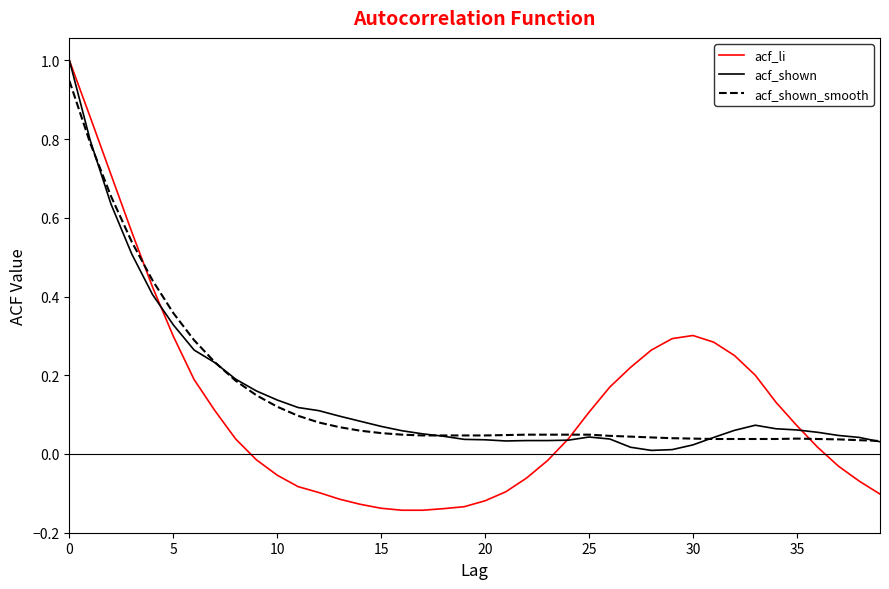

Which series has the largest range (max minus min)?

acf_li